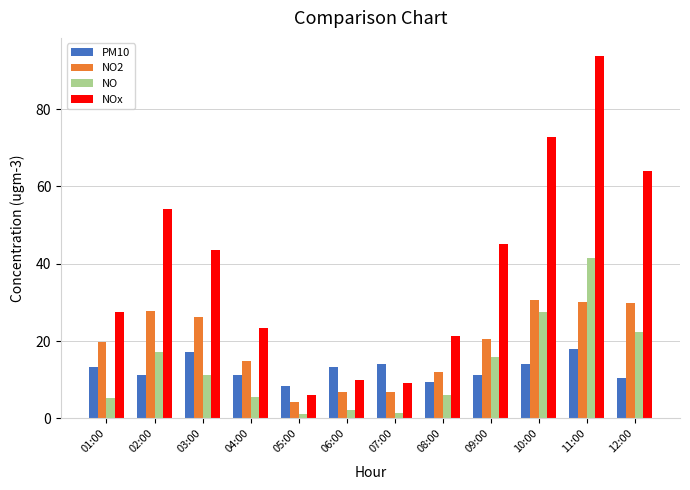

What is the highest value of the NO2 series?

30.6